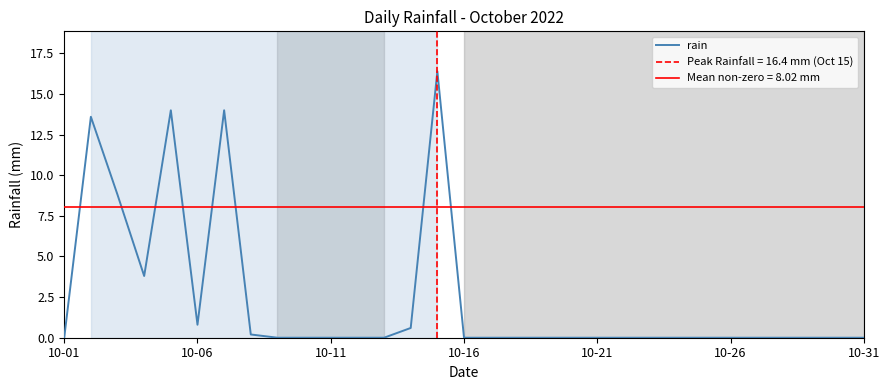

How many points are higher than both their immediate neighbors (excluding endpoints)?

4